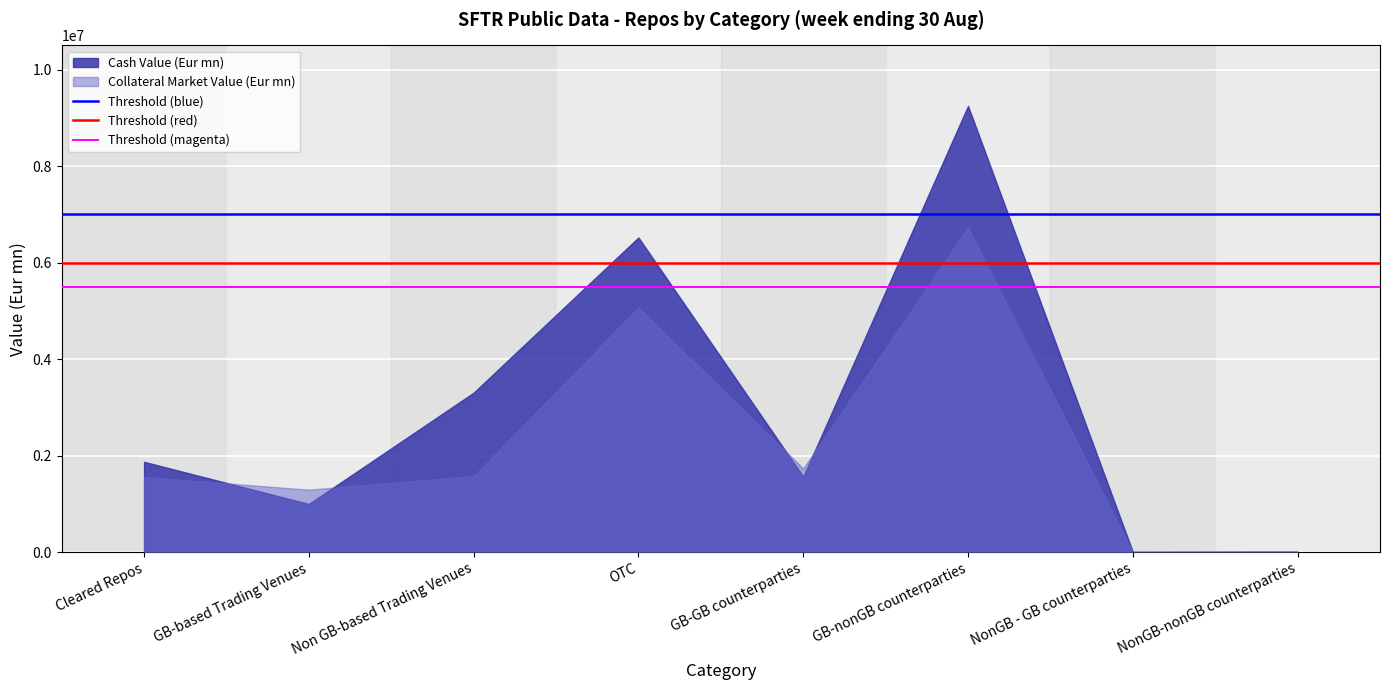

The Threshold (blue) series shows 7000000 at Cleared Repos. True or false?

True